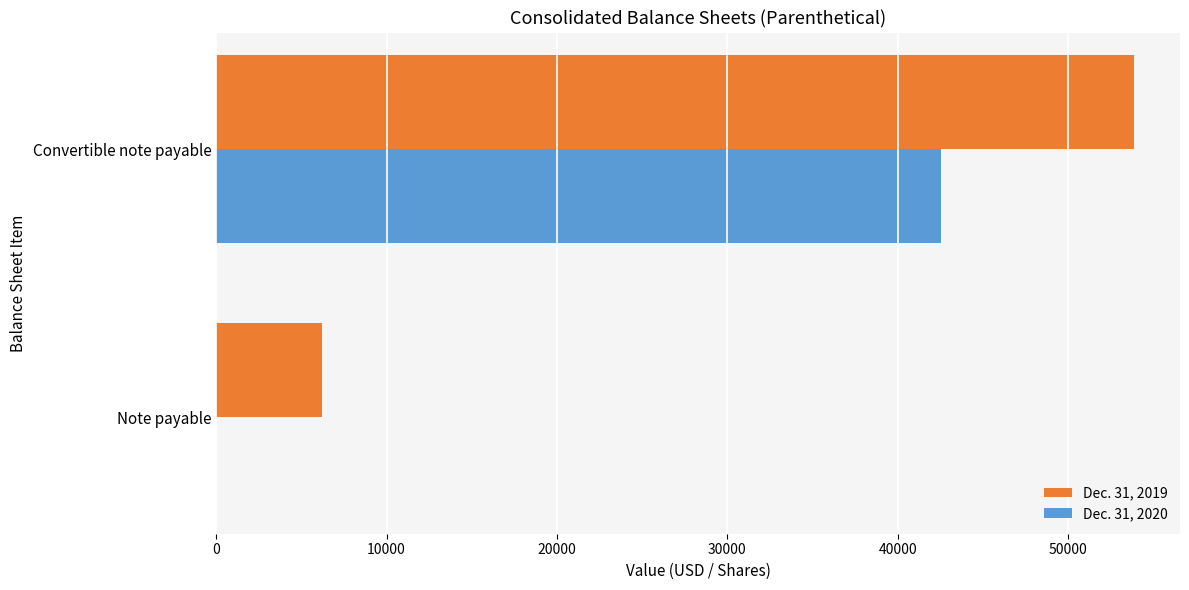

What is the sum of all Dec. 31, 2019 values?

60077